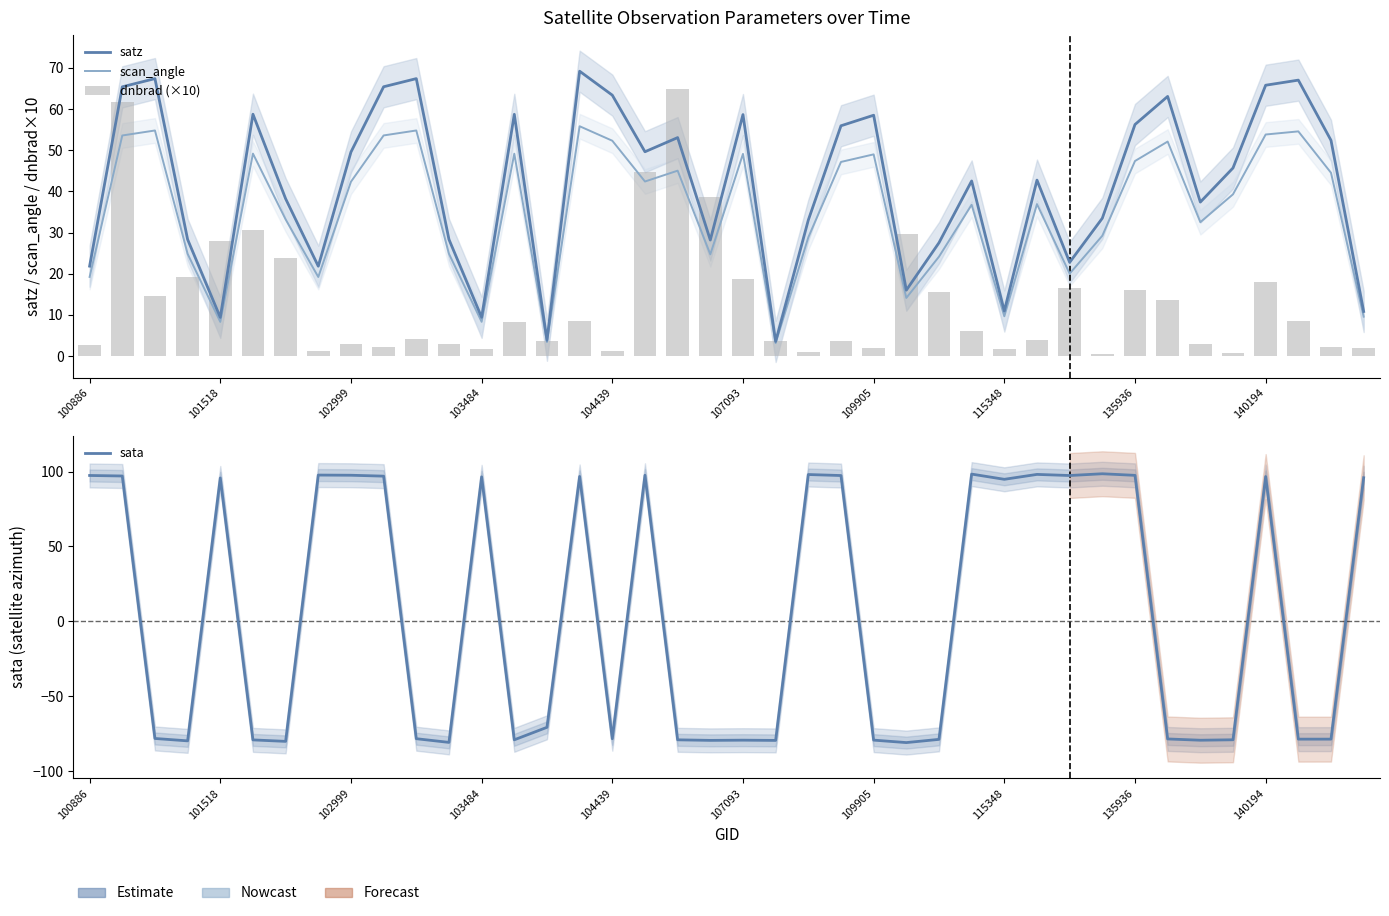

What are all the series names shown in the legend?

satz, scan_angle, dnbrad (×10), sata